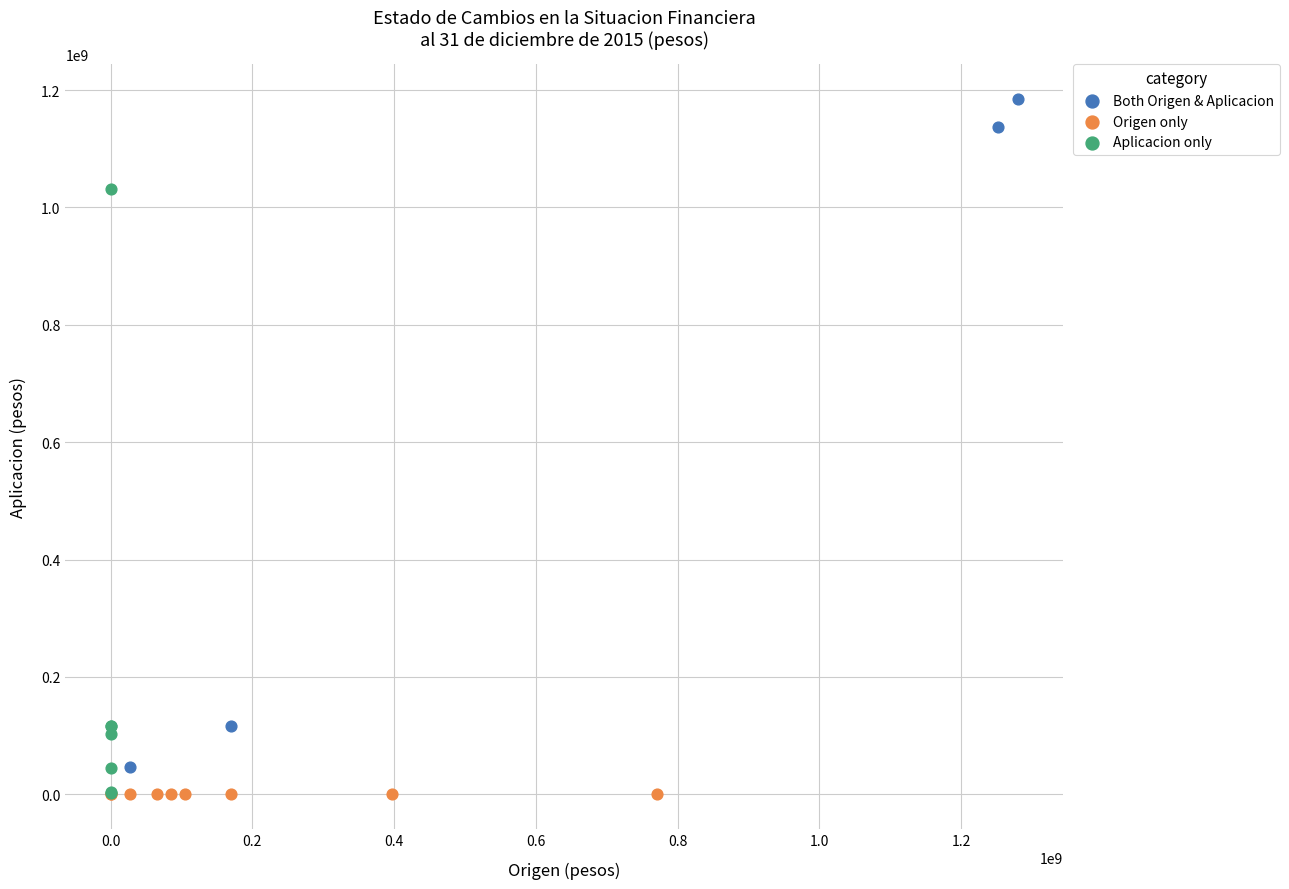

Which series contains the highest Y value?

Both Origen & Aplicacion